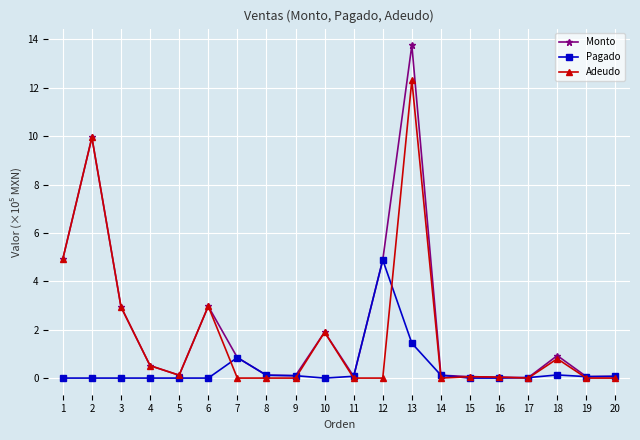

The Adeudo series shows -5.4 at 19. True or false?

False